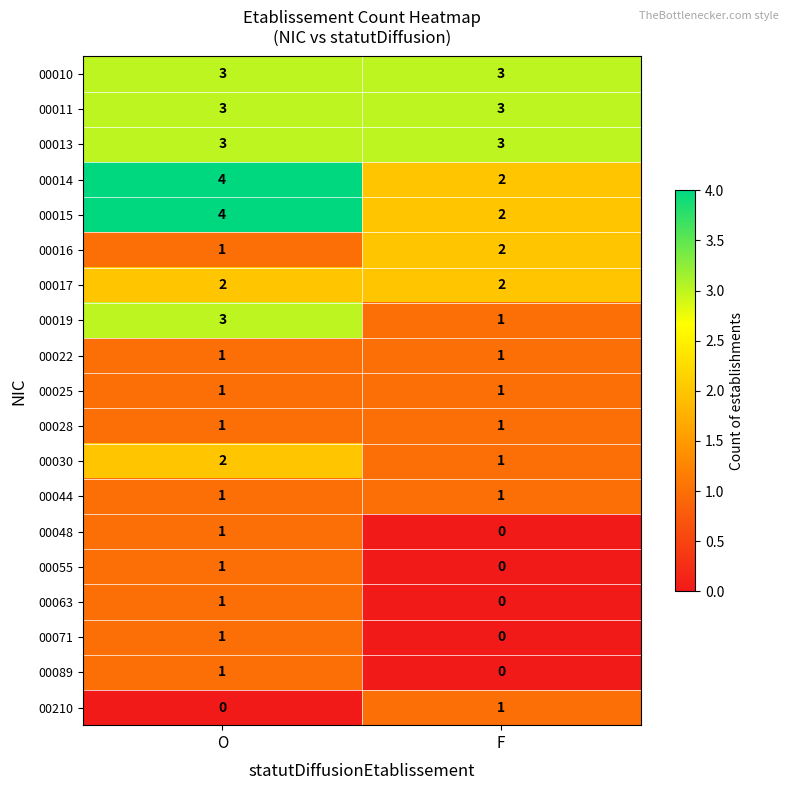

Read the 00010 value at O.

3